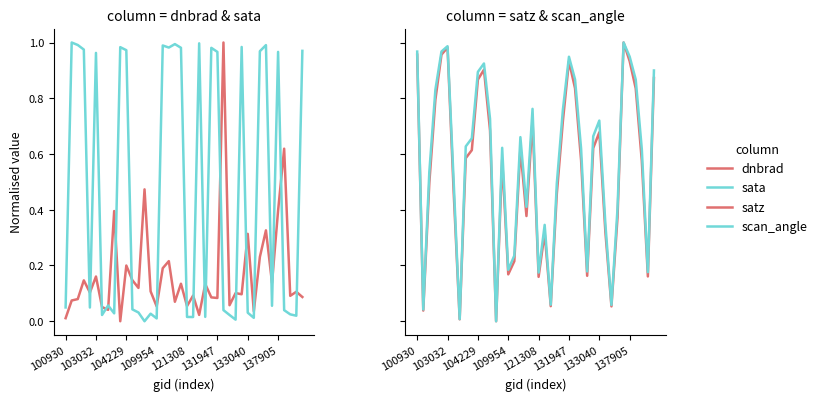

How many lines are shown in the chart?

4